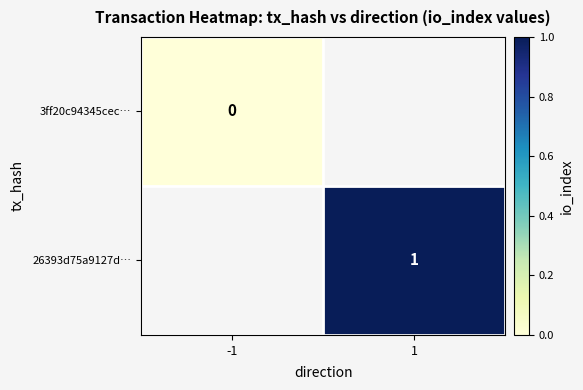

What is the maximum value shown in the chart?

1.0